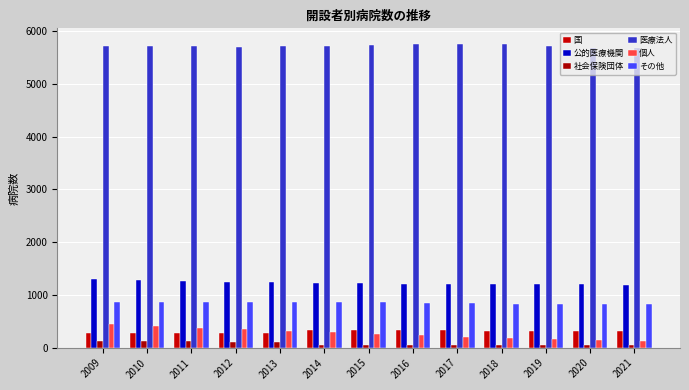

What is the minimum value for 国?

273